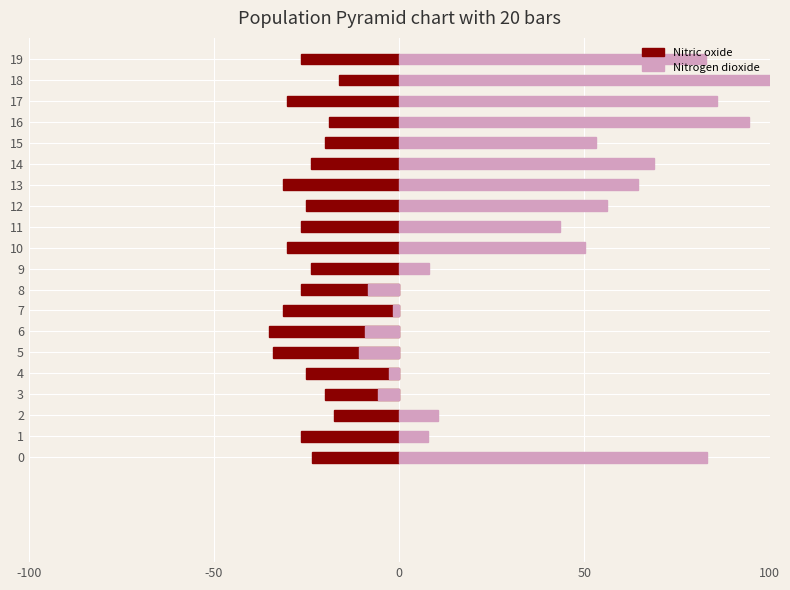

What is the difference between the maximum and minimum values in the Nitric oxide series?

18.9